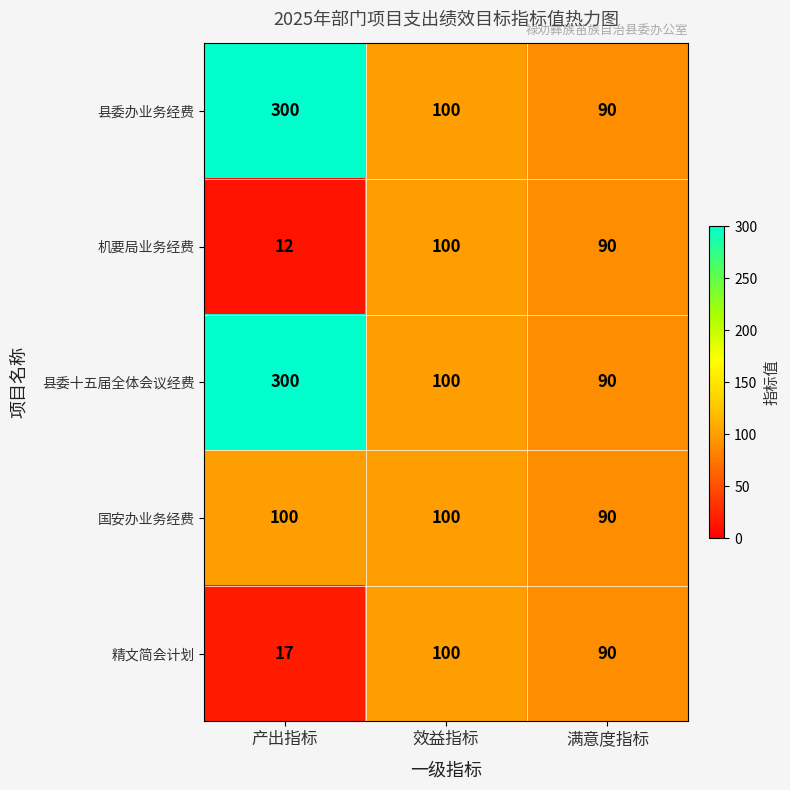

The value of 精文简会计划 at 满意度指标 is 90. True or false?

True